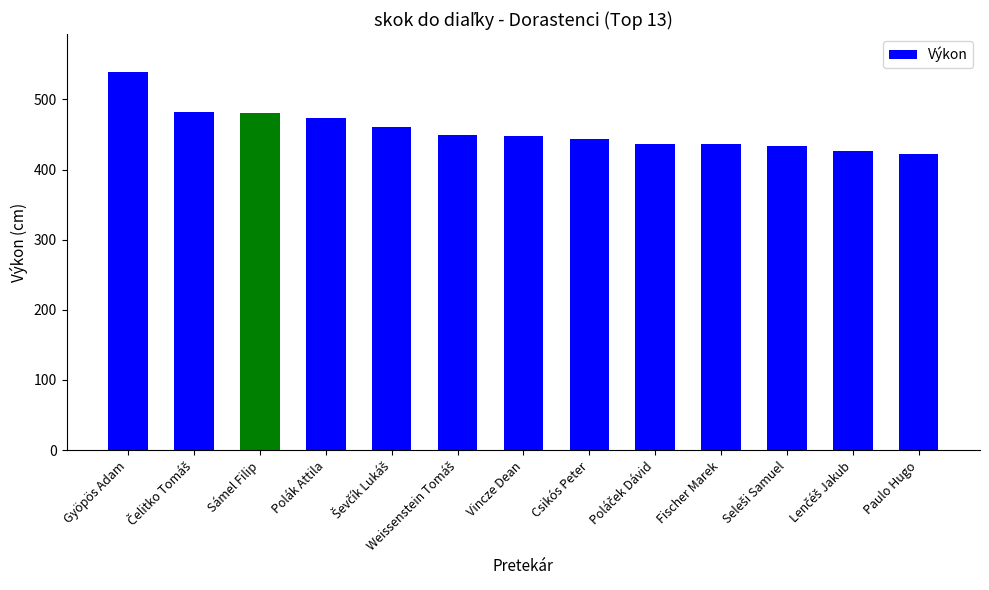

What is the change in value from Gyöpös Adam to Fischer Marek?

-103